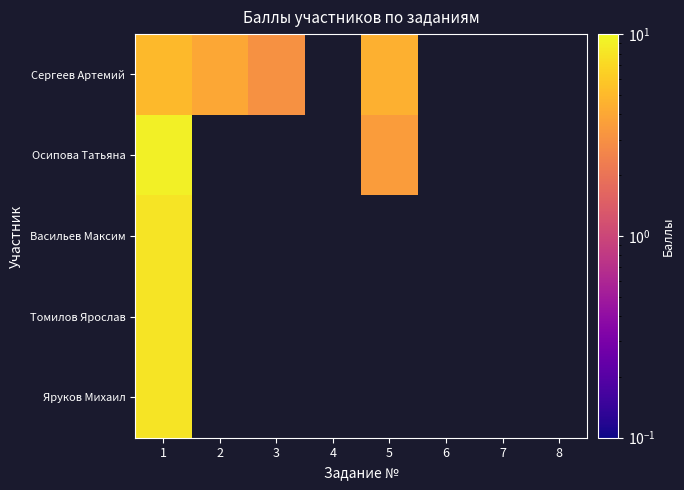

Which label corresponds to the largest value in the chart?

1